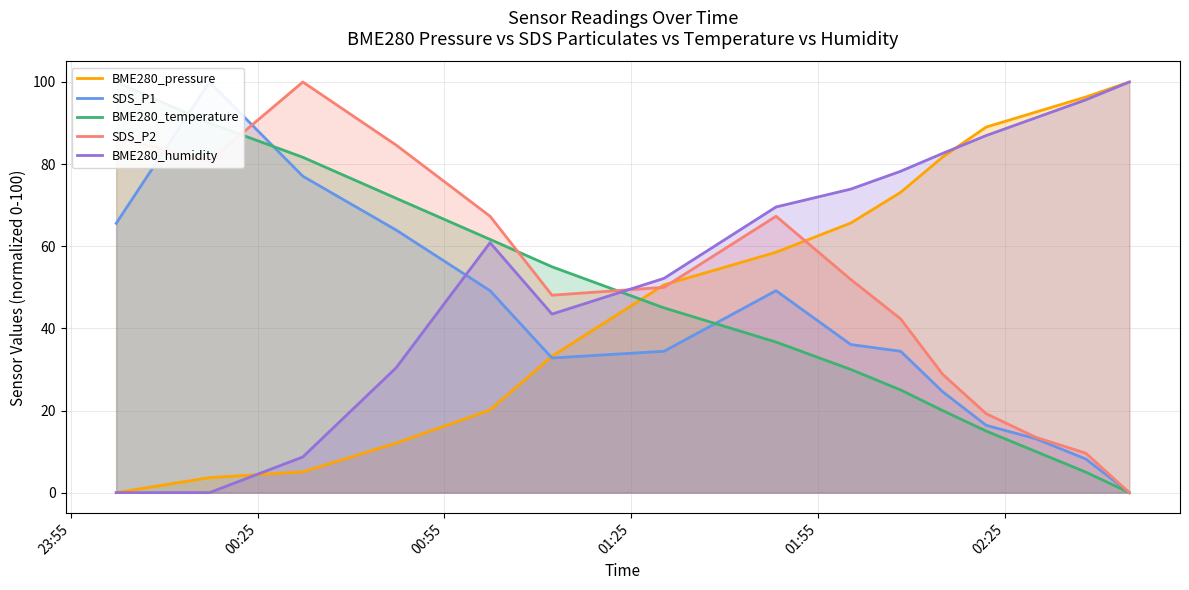

How many data points in BME280_humidity are less than 69?

7